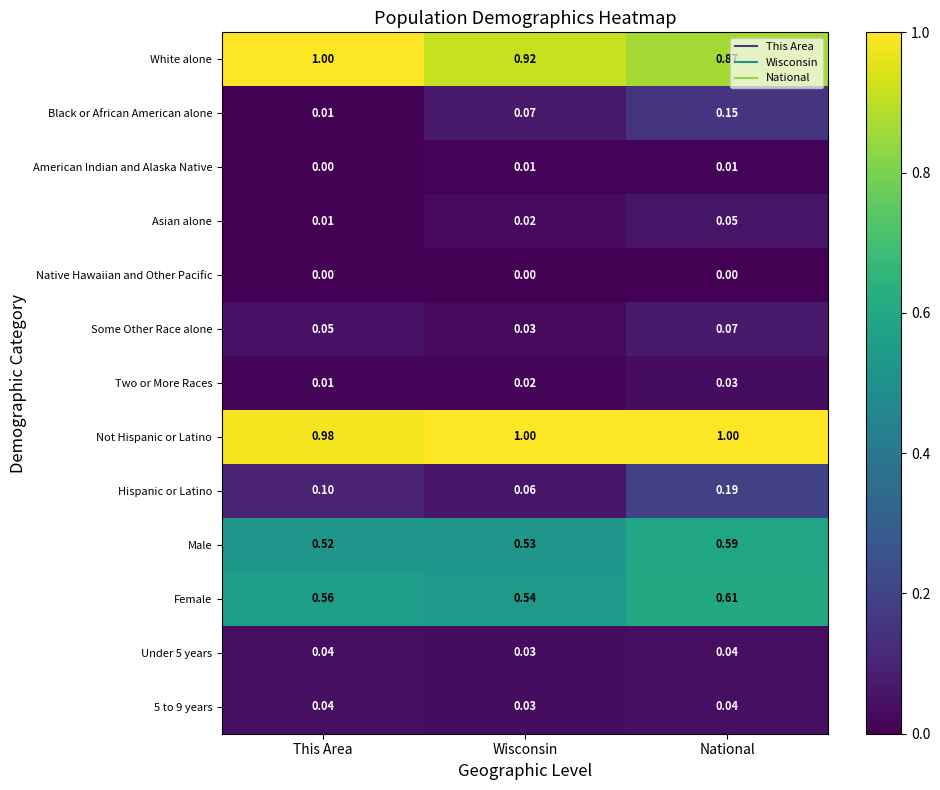

Which series has the largest range (max minus min)?

Black or African American alone